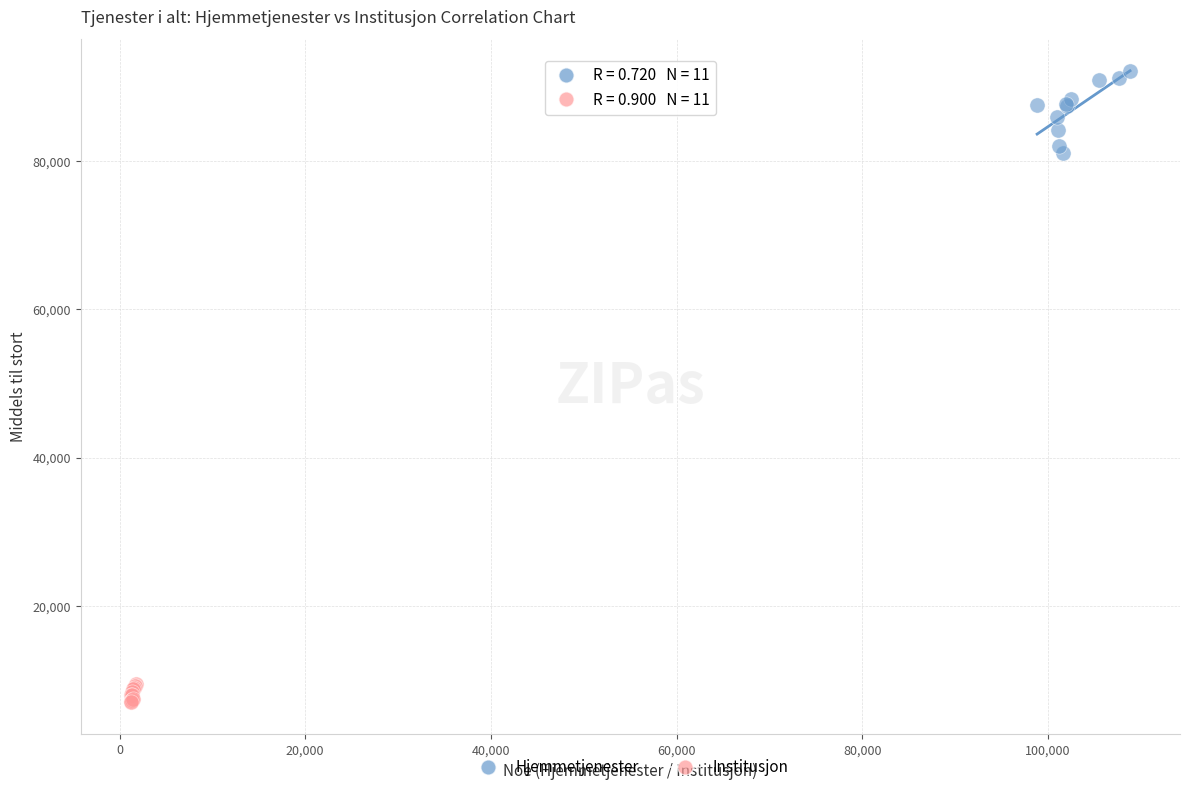

Which series has the largest Y range (max minus min)?

Hjemmetjenester